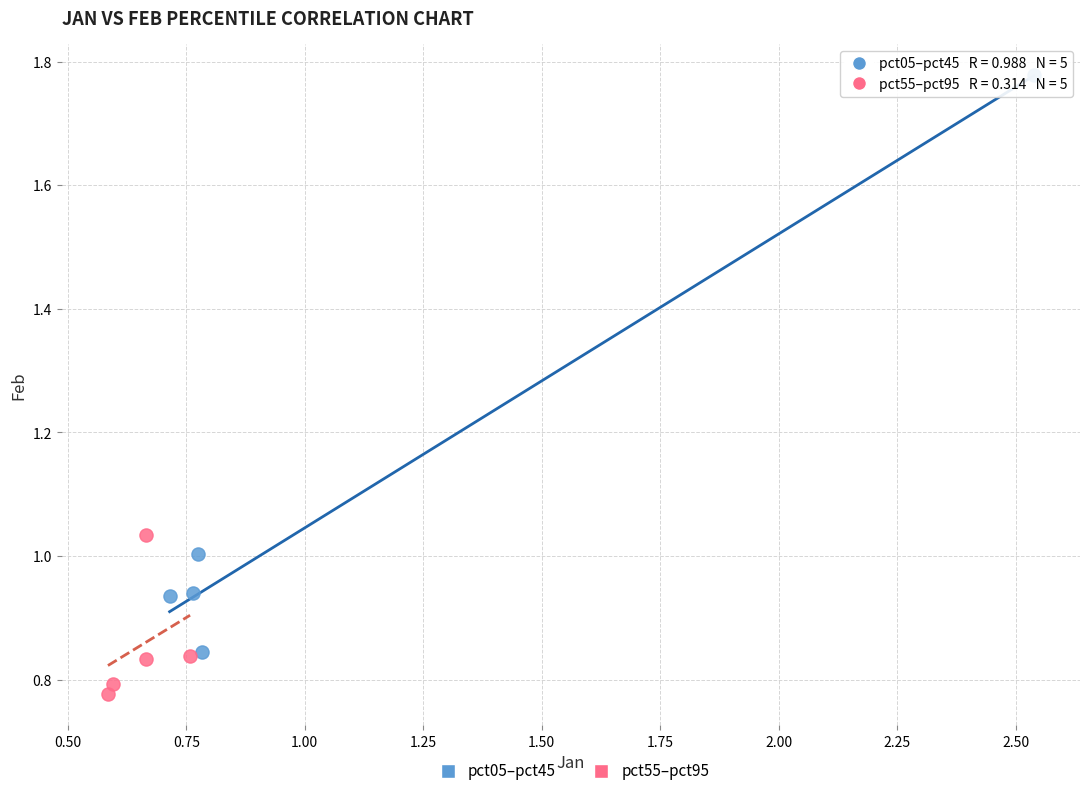

Which series has the widest spread of Y values?

pct05–pct45